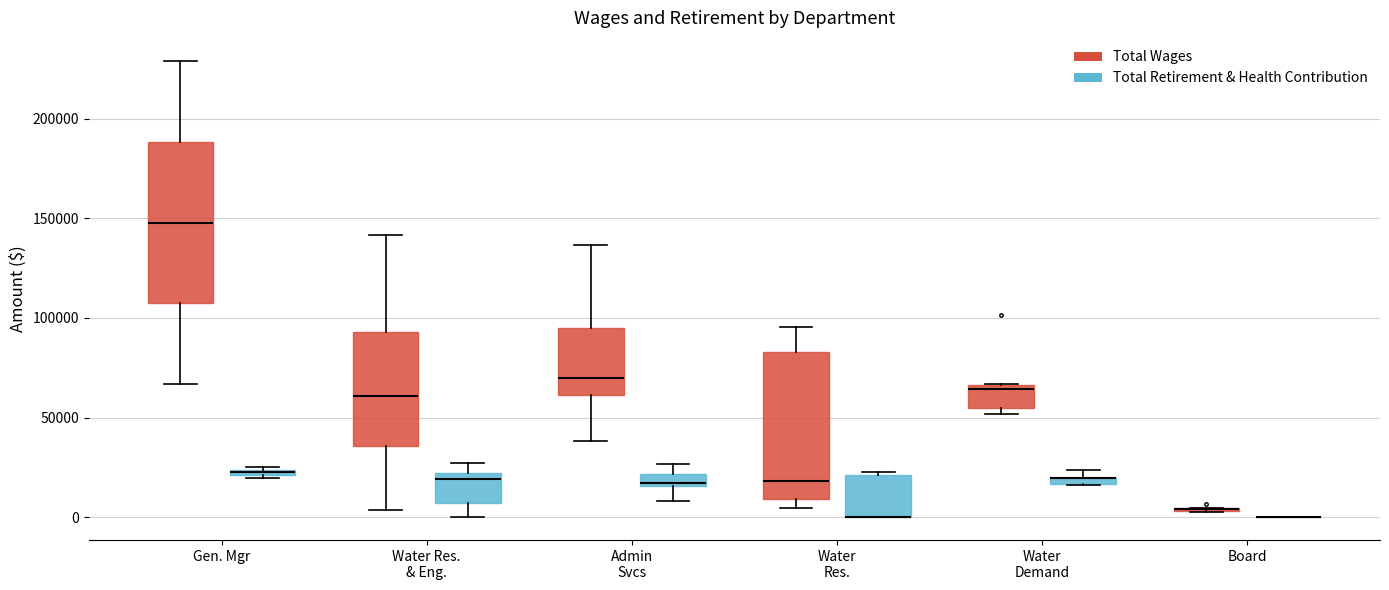

Where is the upper edge of the box for Water Res. & Eng. (Total Retirement & Health Contribution) on the y-axis? The values are not printed on the chart, so give them approximately, as read against the axis.

20000